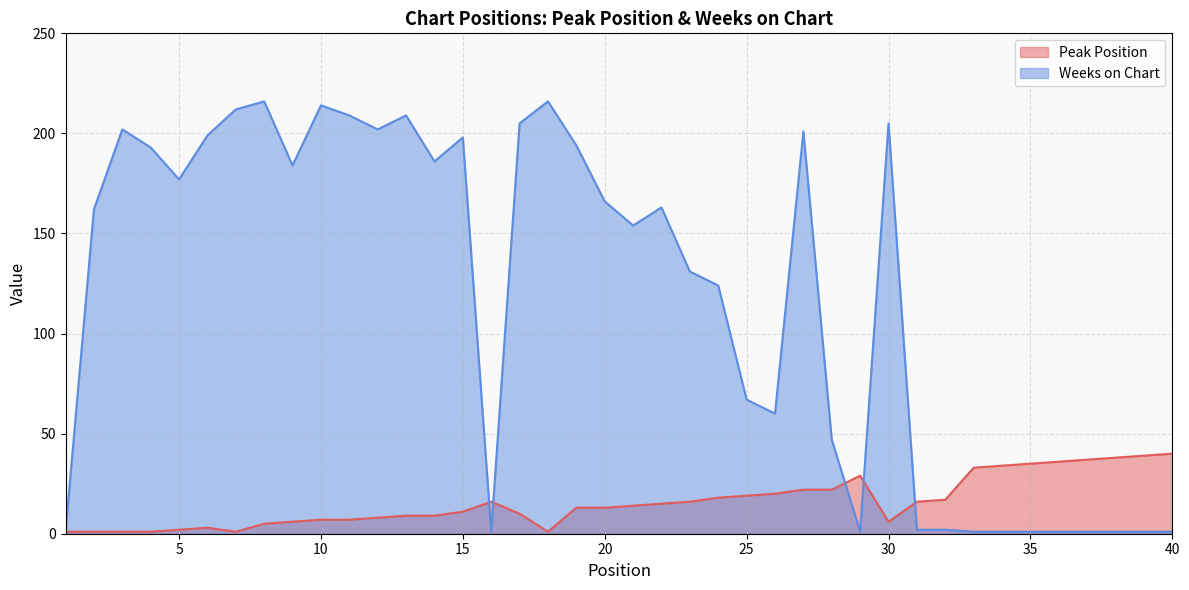

Between 9 and 12, which series saw the biggest shift?

Weeks on Chart